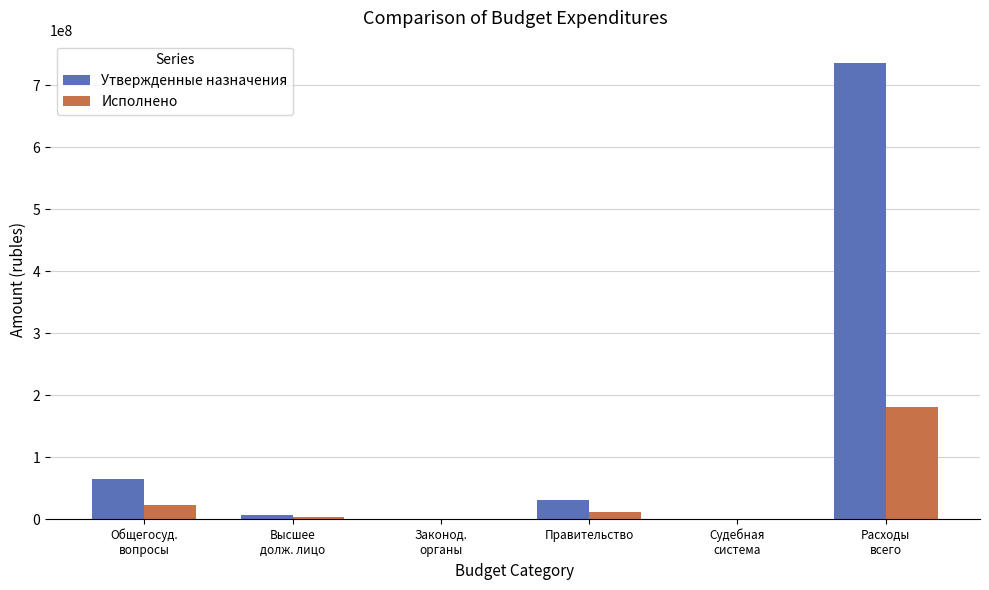

How many series are shown in this chart?

2